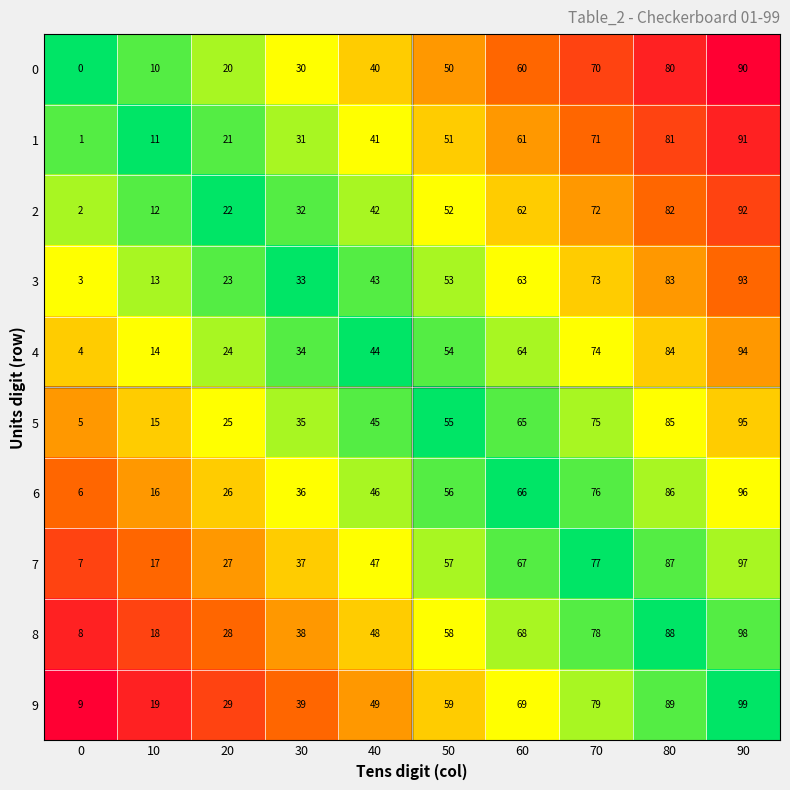

At 60, list the series in order from largest to smallest.

9, 8, 7, 6, 5, 4, 3, 2, 1, 0